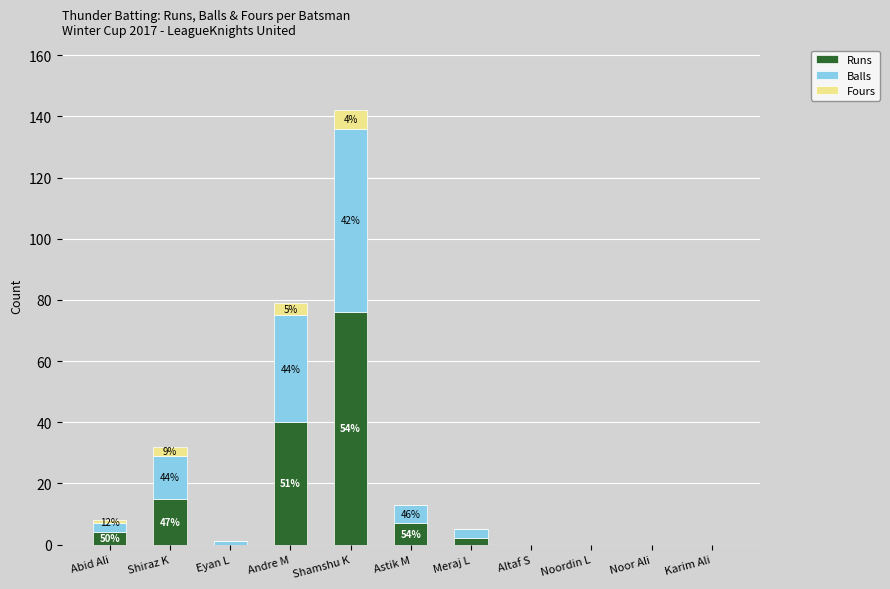

Count the number of data series in this chart.

3